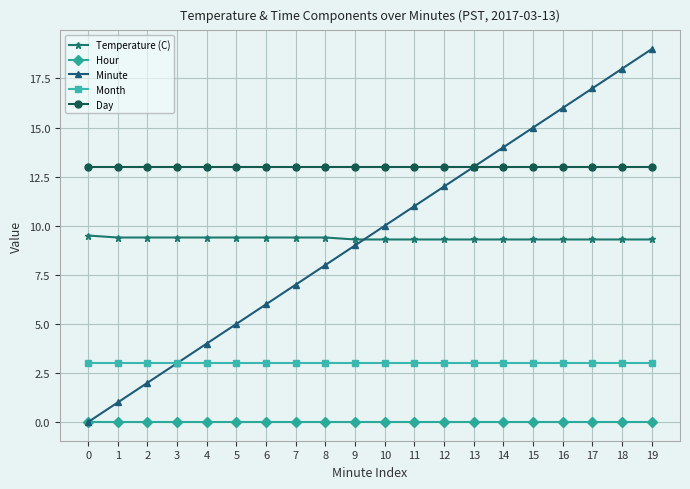

Where is Minute nearest to the value 9?

9